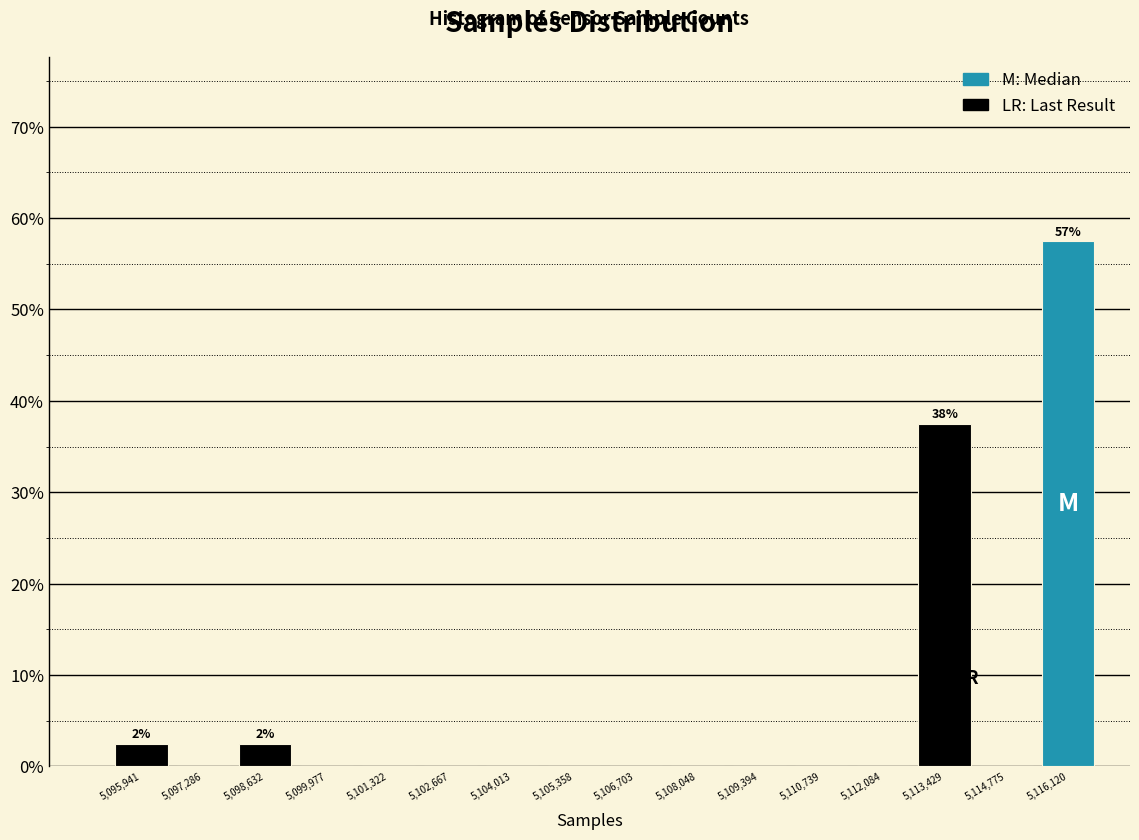

Which range on the x-axis has the tallest bar?

5115400 to 5116800